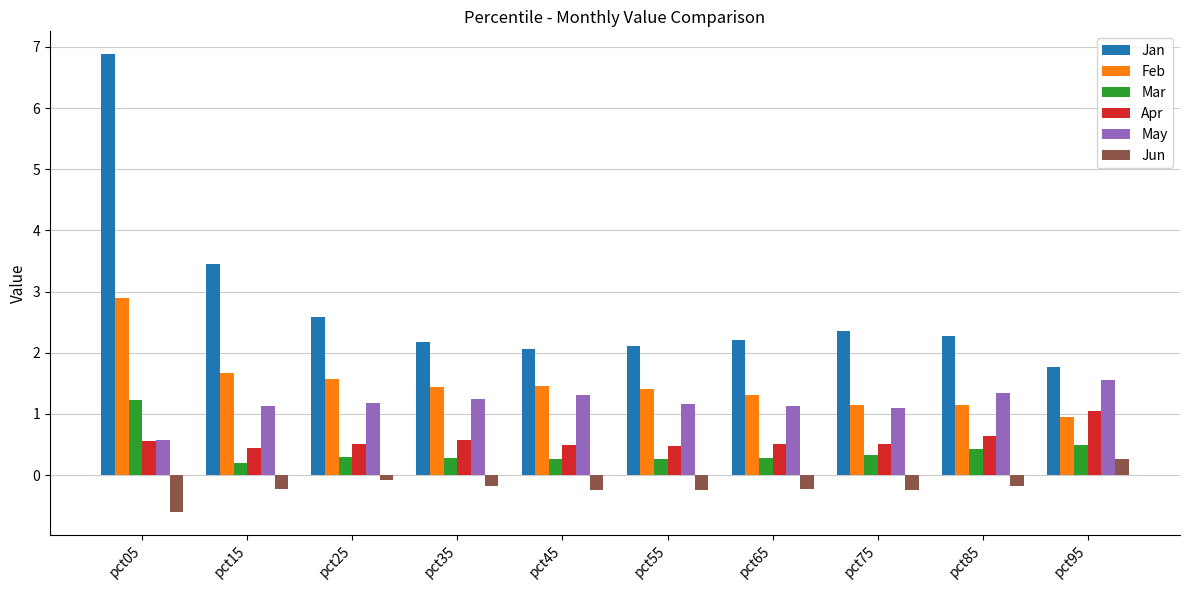

The Jan series shows 6.9 at pct05. True or false?

True